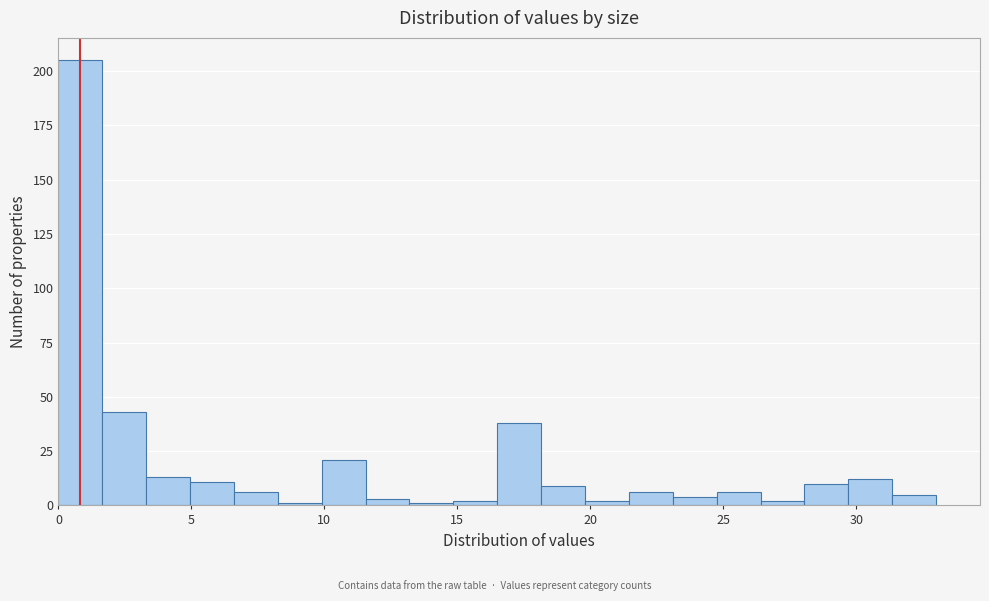

Read against the x-axis, roughly where is the centre of the tallest bar?

1.0